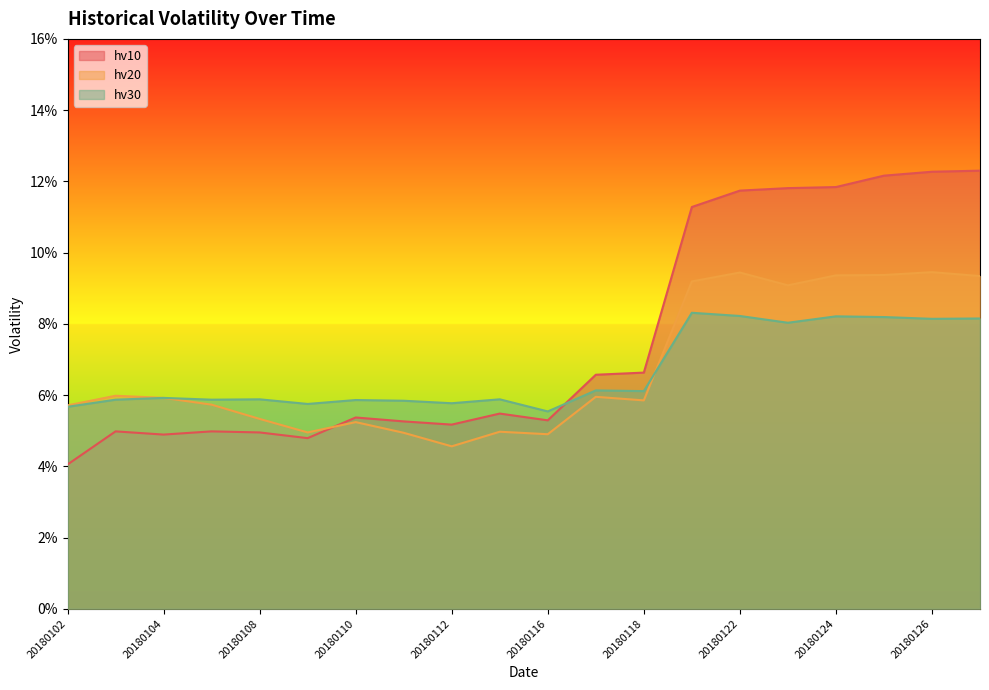

Where do hv10 and hv20 first cross each other?

20180109 and 20180110